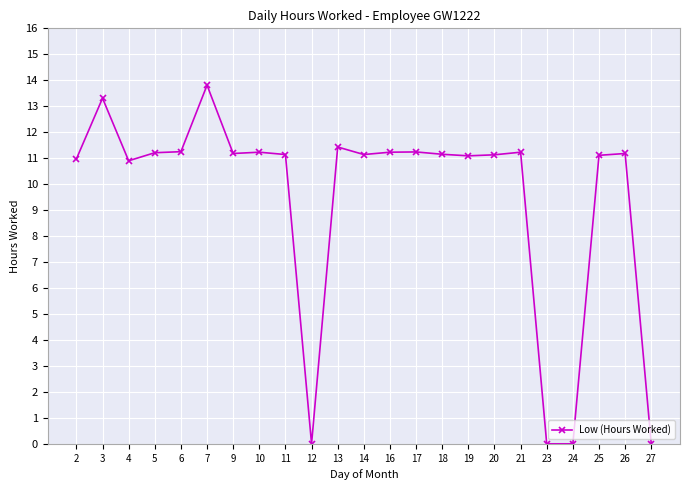

Which category has the highest value across all series?

7